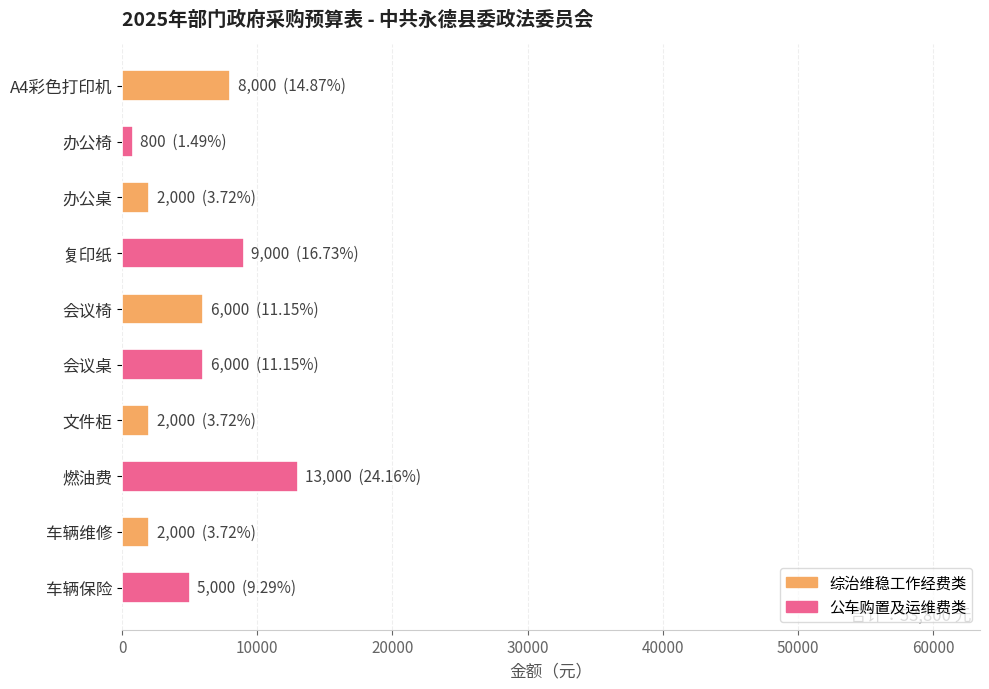

The chart shows a value of 22941 at 燃油费. True or false?

False